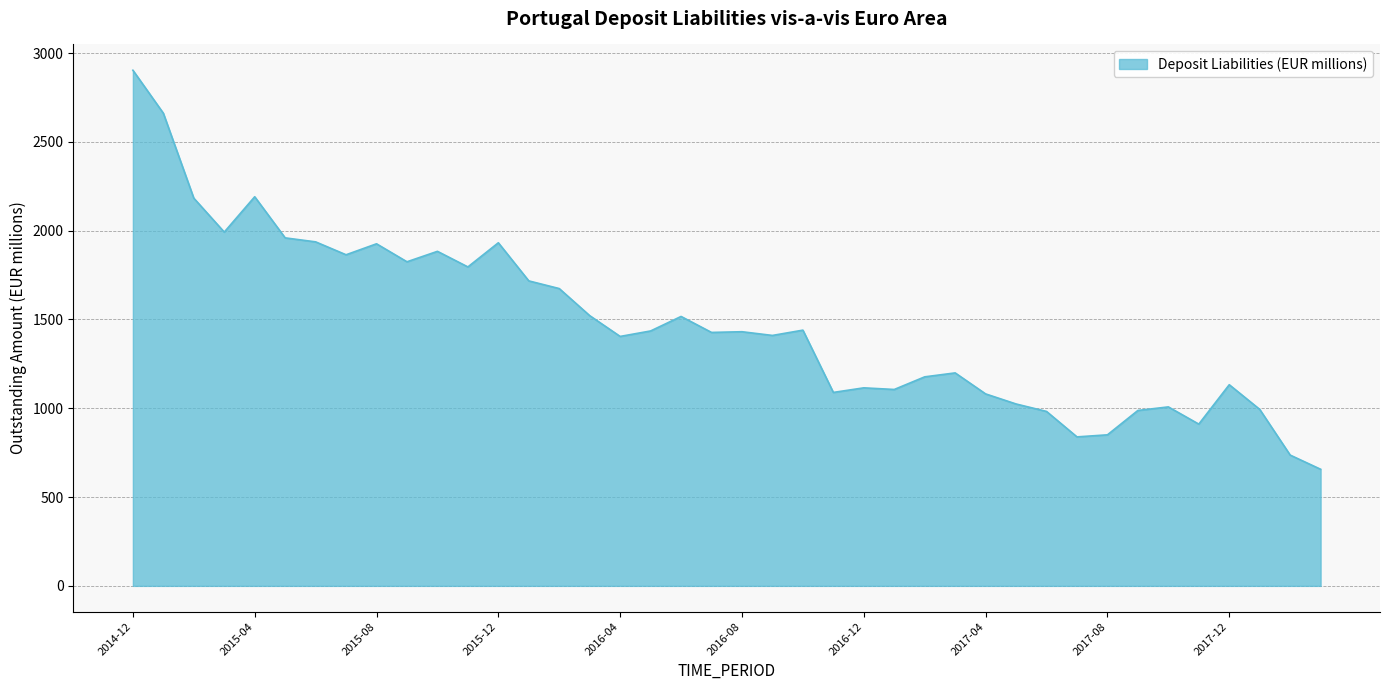

What is the difference between the maximum and minimum values?

2246.7